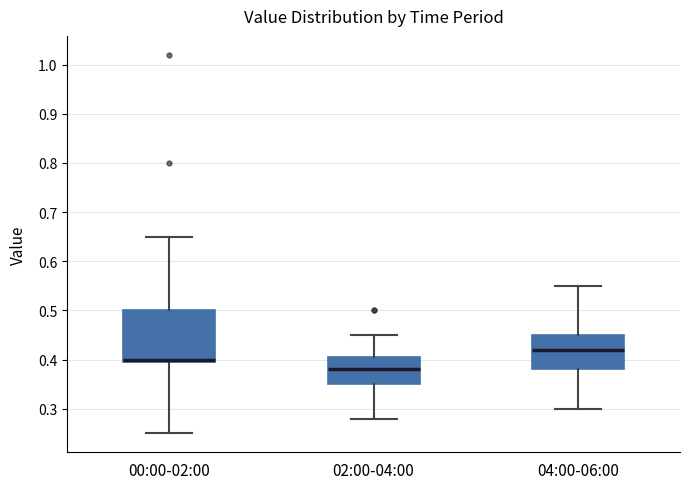

Which box is the tallest, from its lower edge to its upper edge?

00:00-02:00